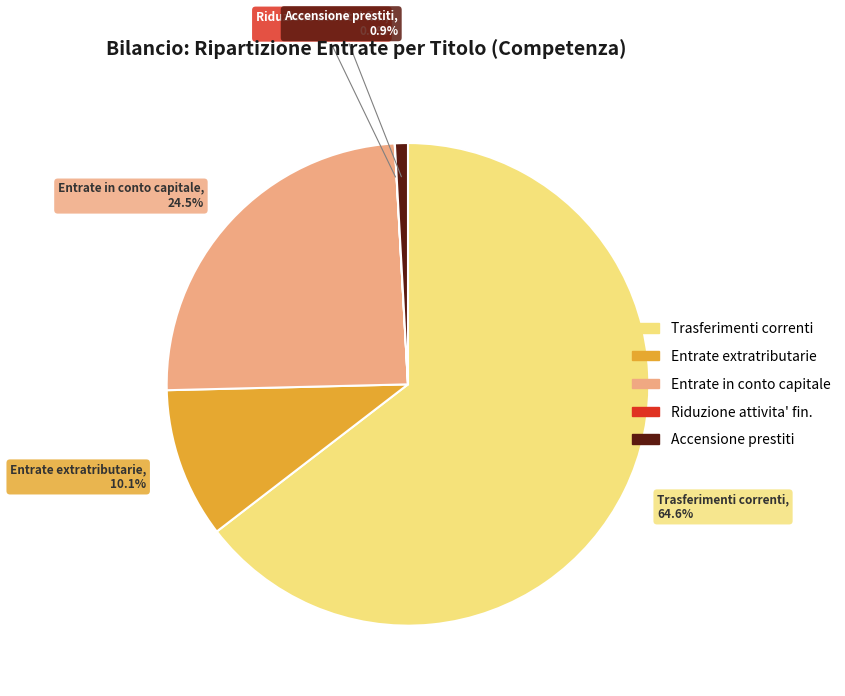

Approximately how many times larger is the value at Entrate in conto capitale compared to Entrate extratributarie?

2.4